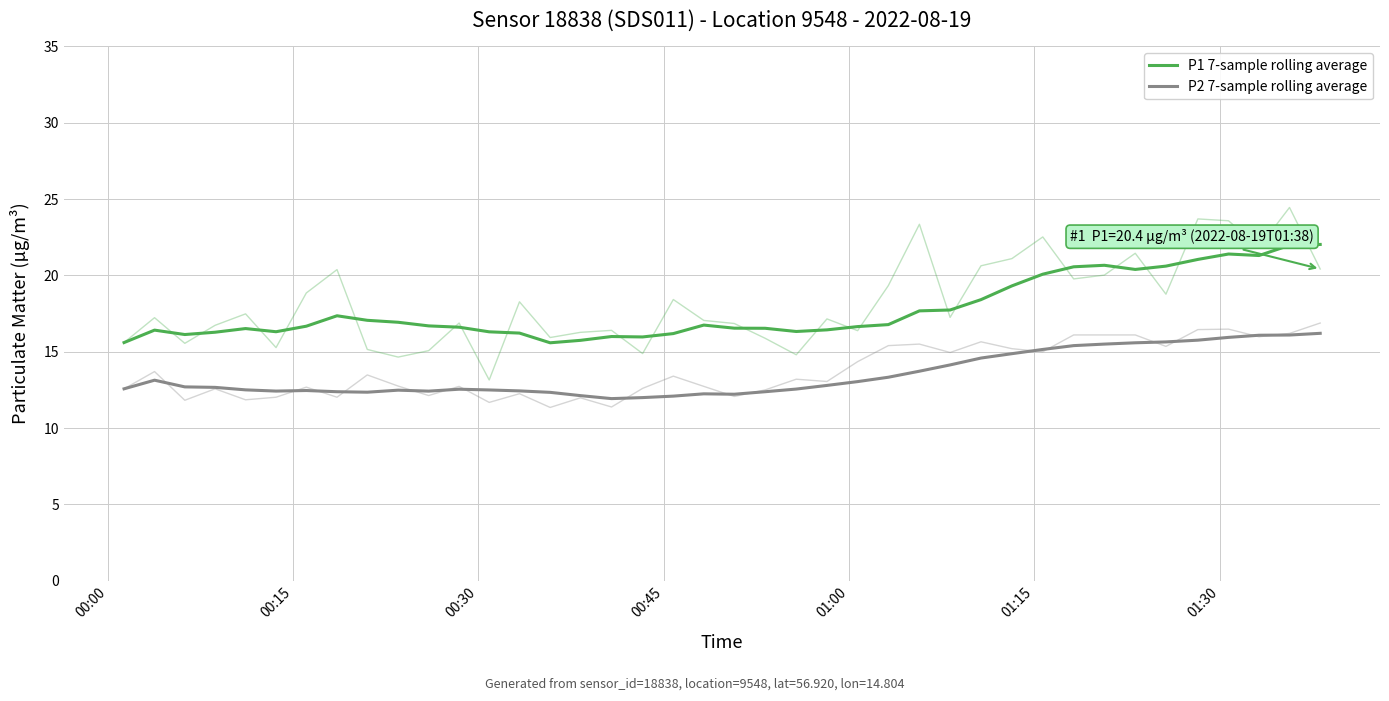

The value of P2 7-sample rolling average at 25 is 6.5. True or false?

False